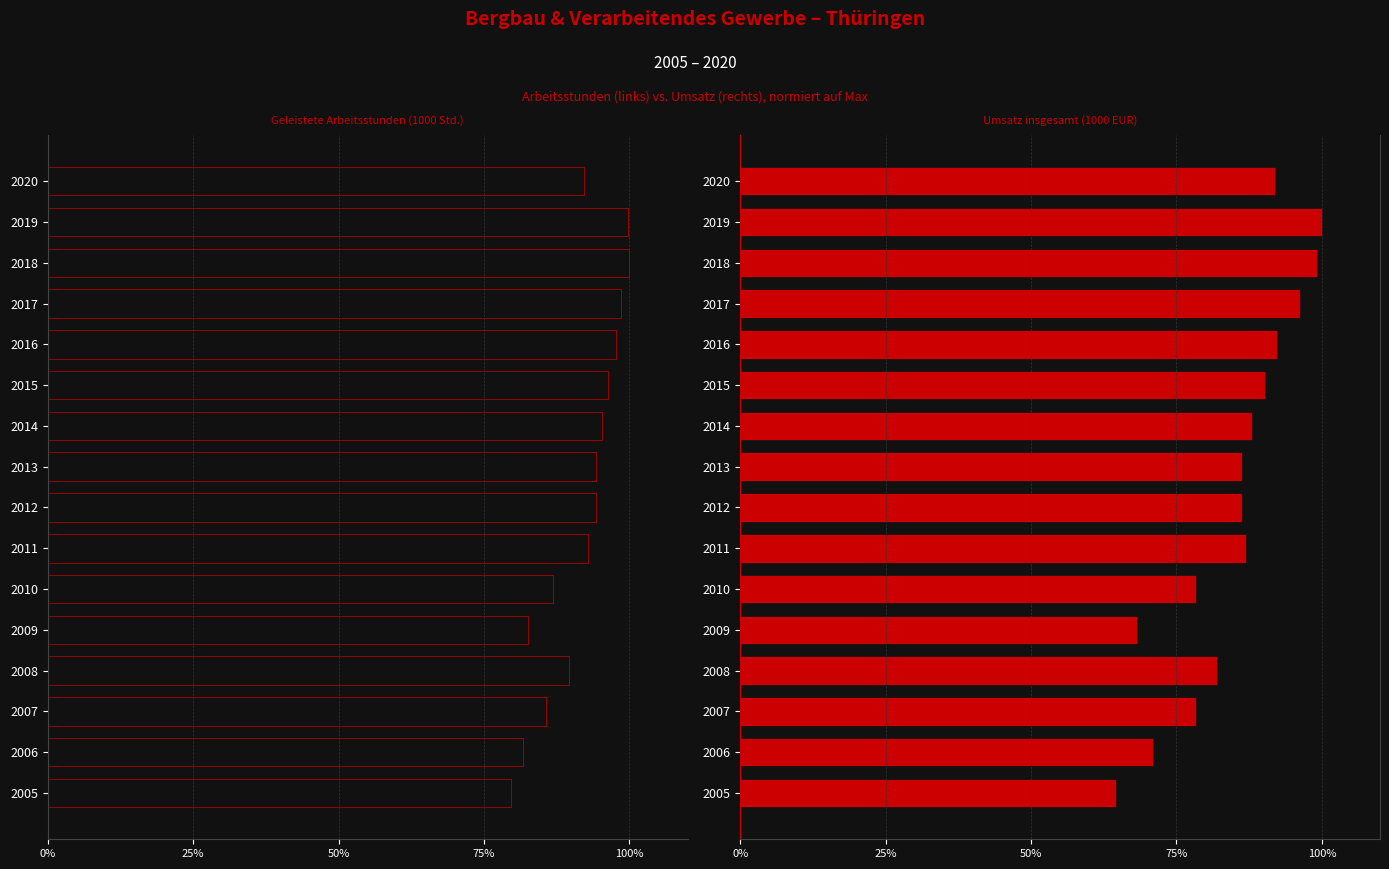

How many bars are there in total?

32